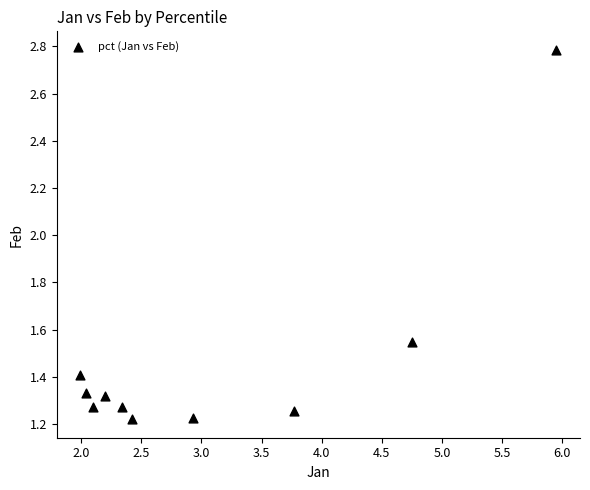

What is the average X value?

3.0